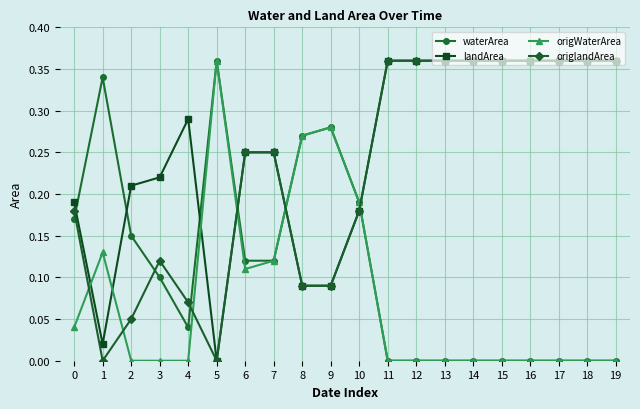

Which series has the largest total across all categories?

landArea